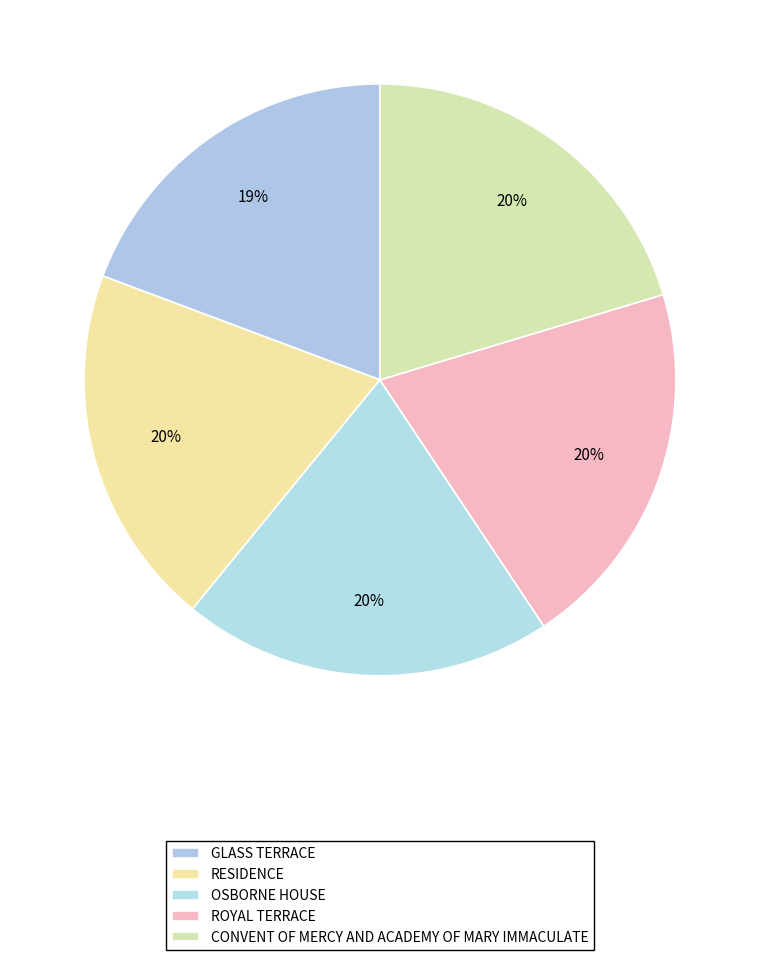

Which category has the smallest portion of the pie?

GLASS TERRACE